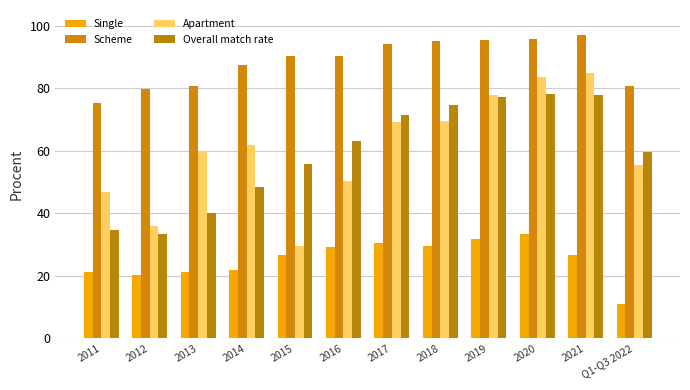

What is the sum of the Apartment values at 2015 and 2013?

89.5